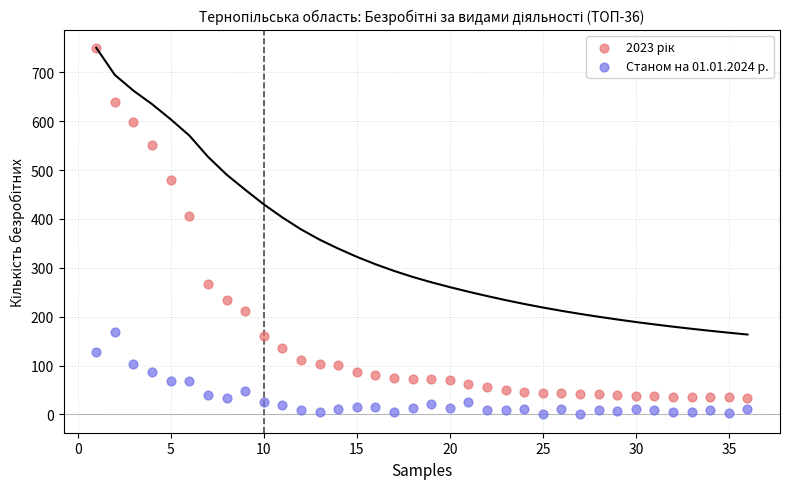

Across all data points, what is the range of Y values (max minus min)?

750